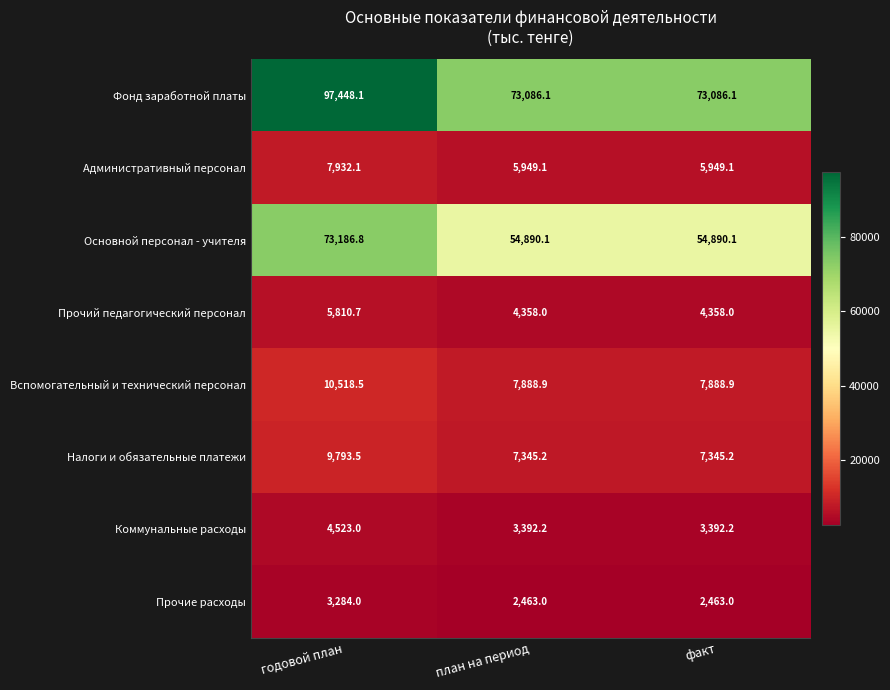

The Налоги и обязательные платежи series shows 7345.2 at факт. True or false?

True